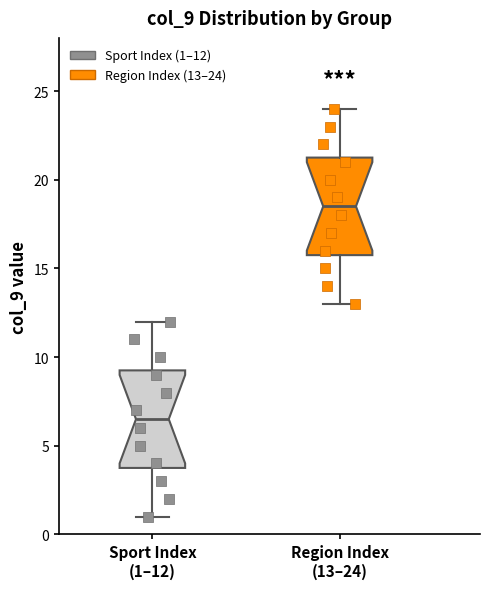

Which box has the highest median line?

Region Index (13–24)